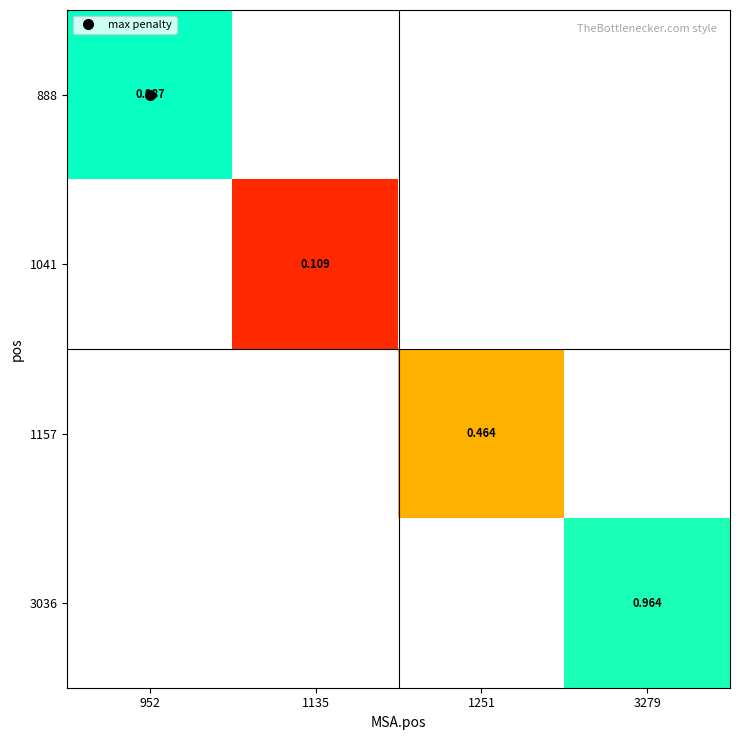

True or false: 1157 has a value of 0.7 at 1251.

False